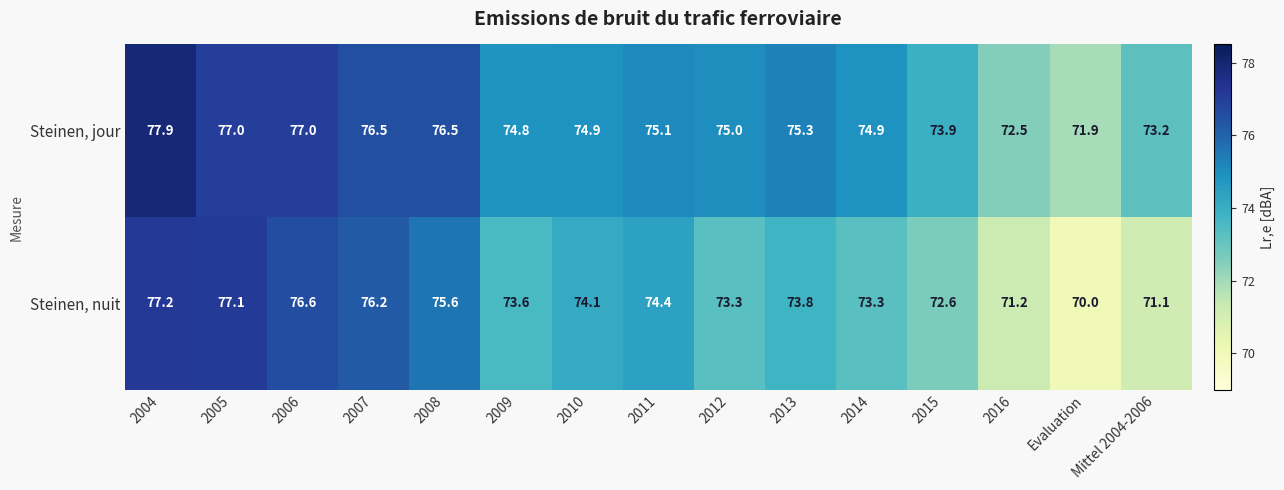

Count the number of data series in this chart.

2